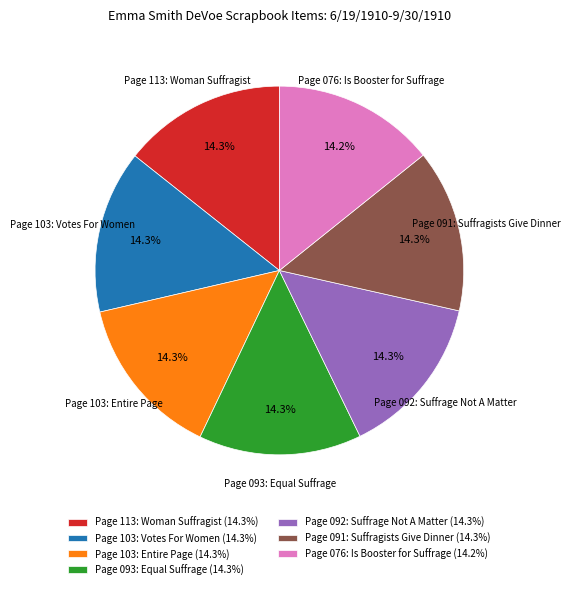

What percentage do Page 092: Suffrage Not A Matter and Page 093: Equal Suffrage together represent?

28.6%